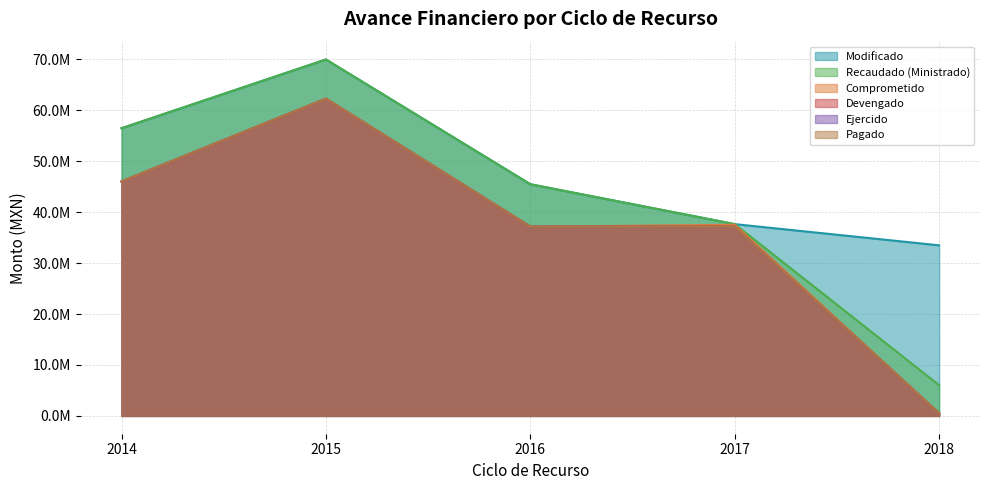

Does the chart display data point markers on the line(s)?

No